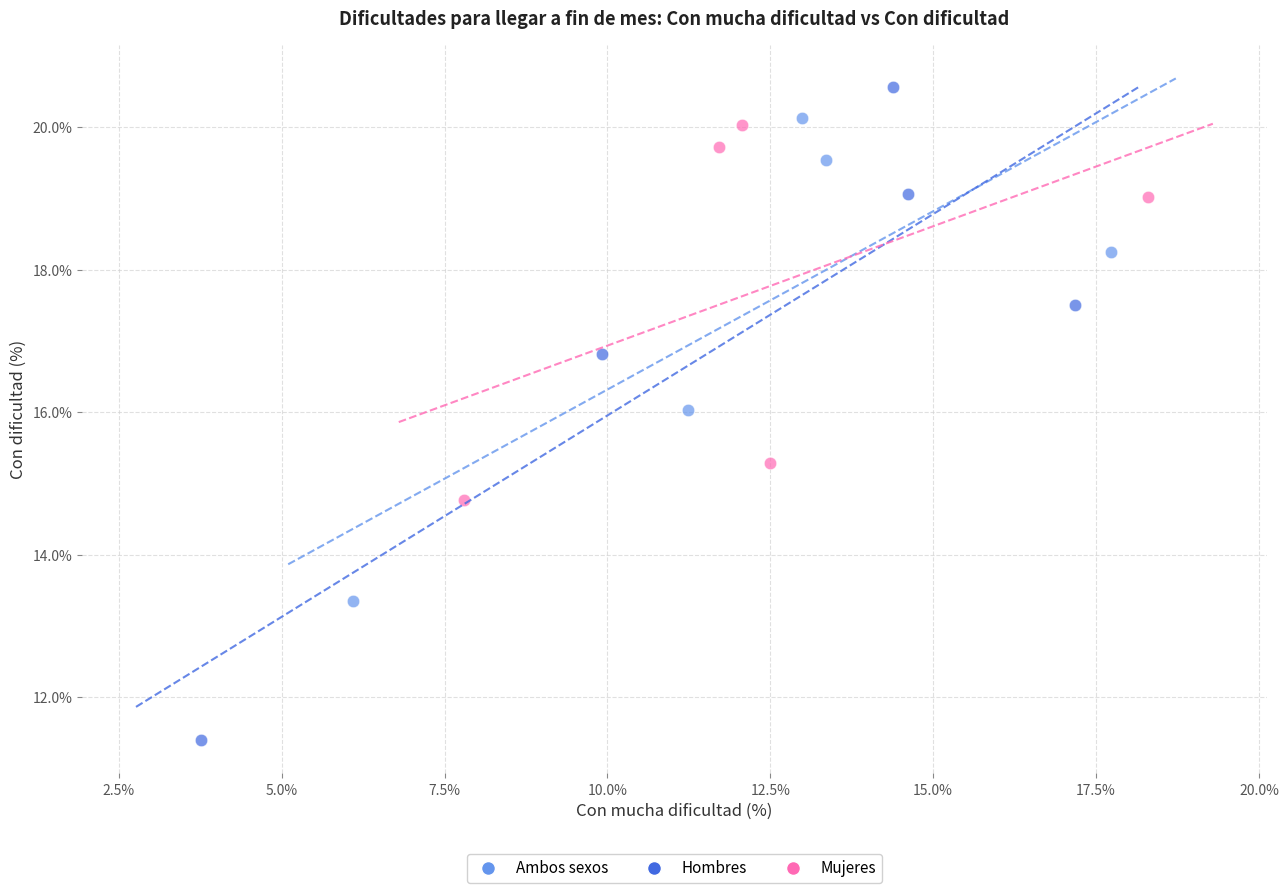

Which series contains the highest Y value?

Hombres